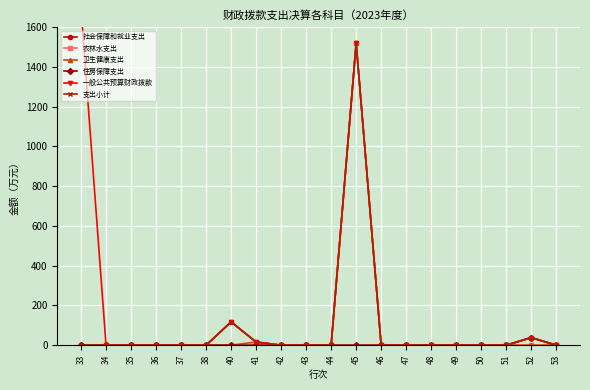

True or false: 农林水支出 has a value of 0.0 at 35.

True